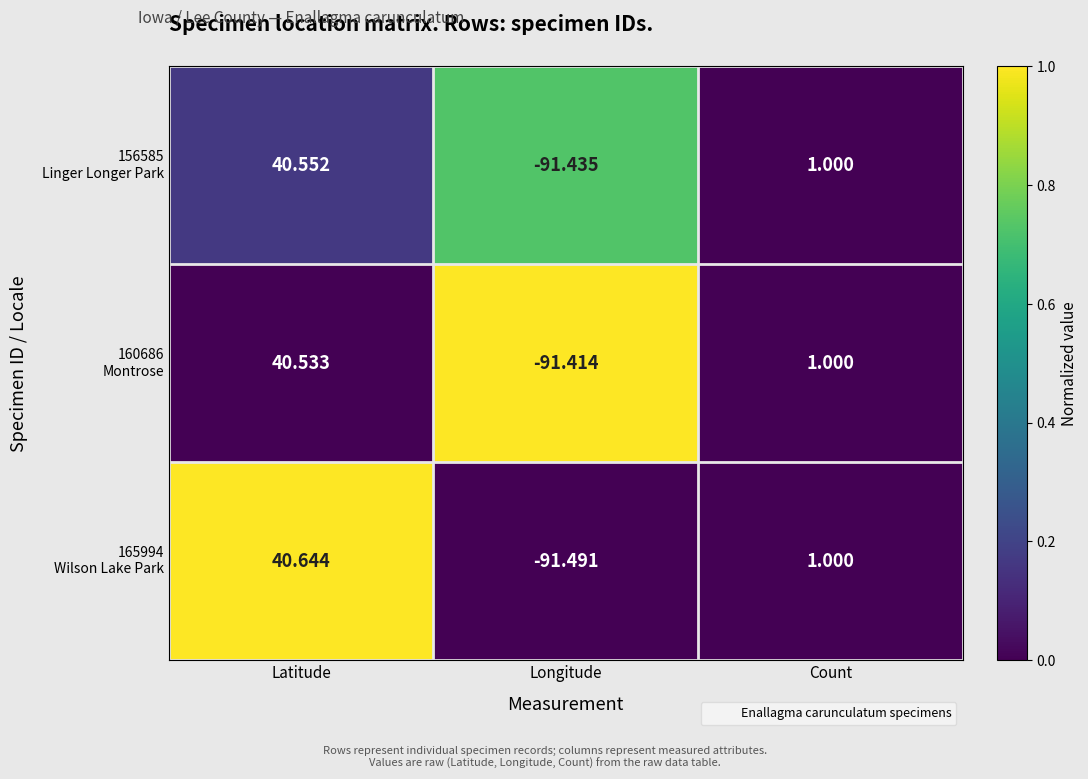

At which category does the chart reach its peak across all series?

Latitude